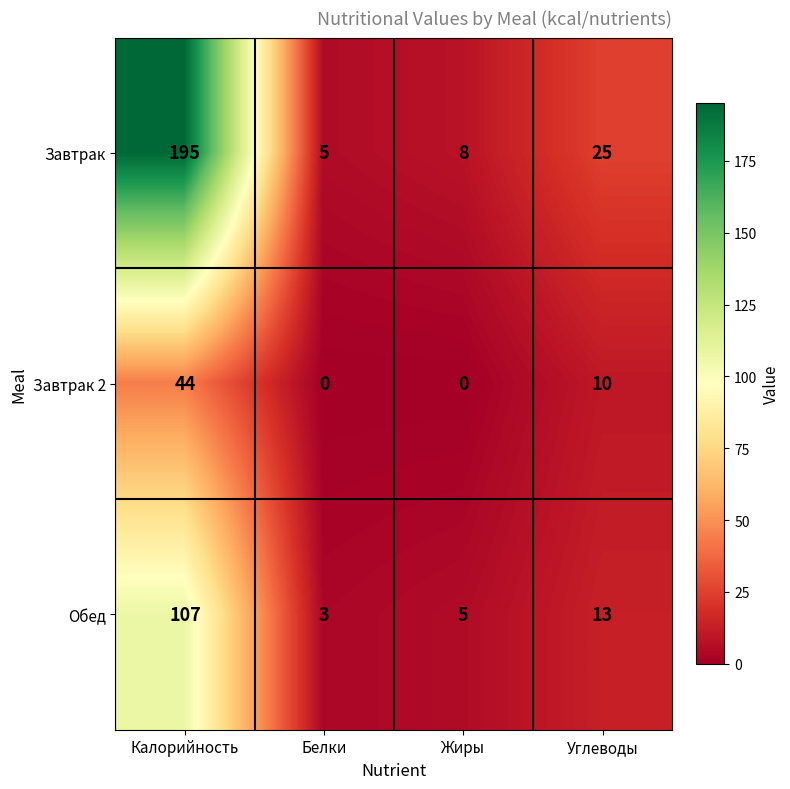

Which category has the lowest value in the Обед series?

Белки